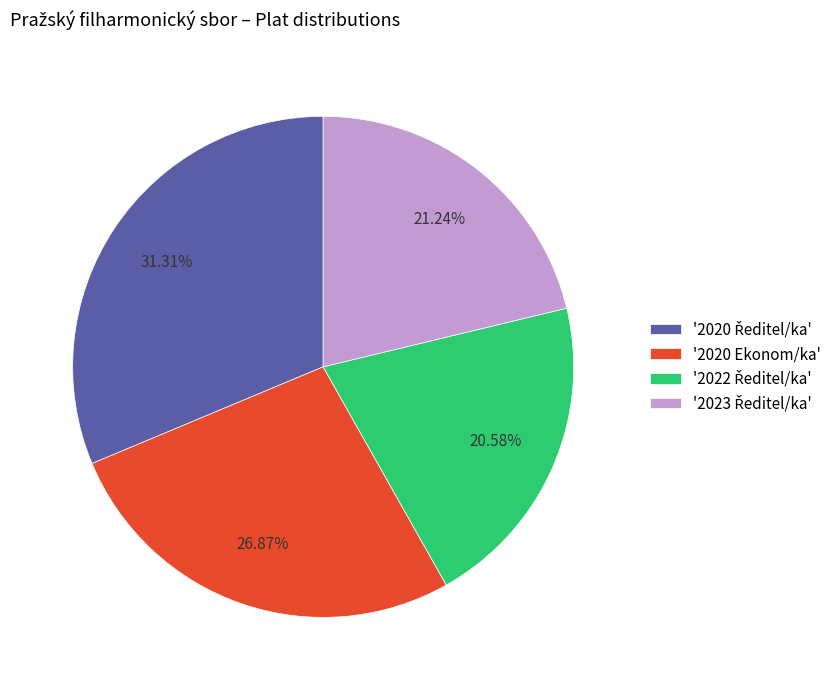

Is '2020 Ekonom/ka' the majority of the pie?

No